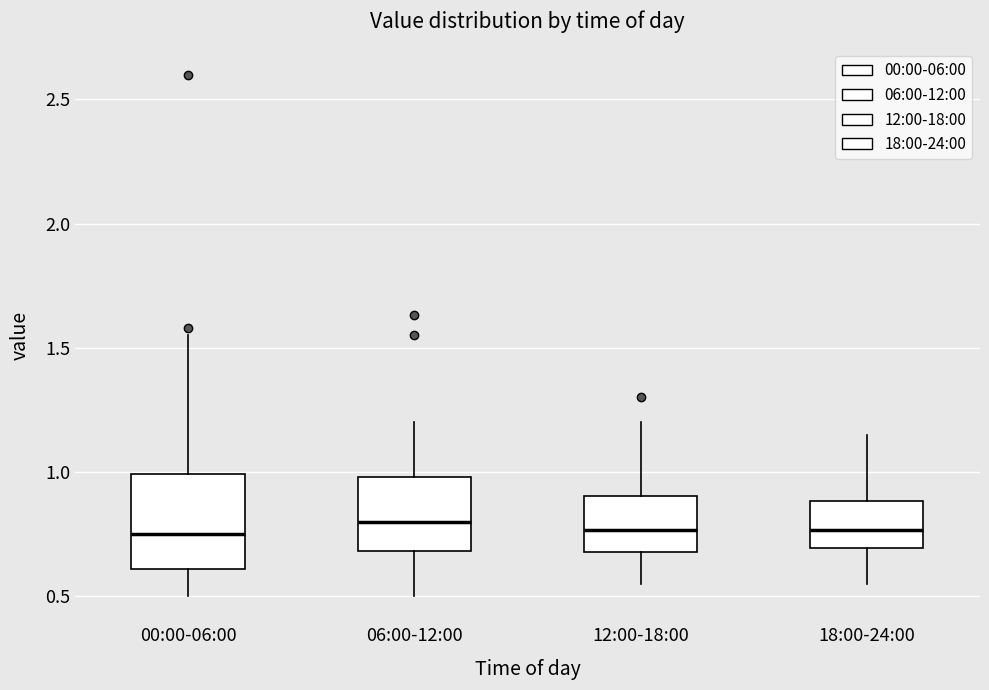

Where does the upper whisker of the box for 18:00-24:00 end on the y-axis? The values are not printed on the chart, so give them approximately, as read against the axis.

1.15